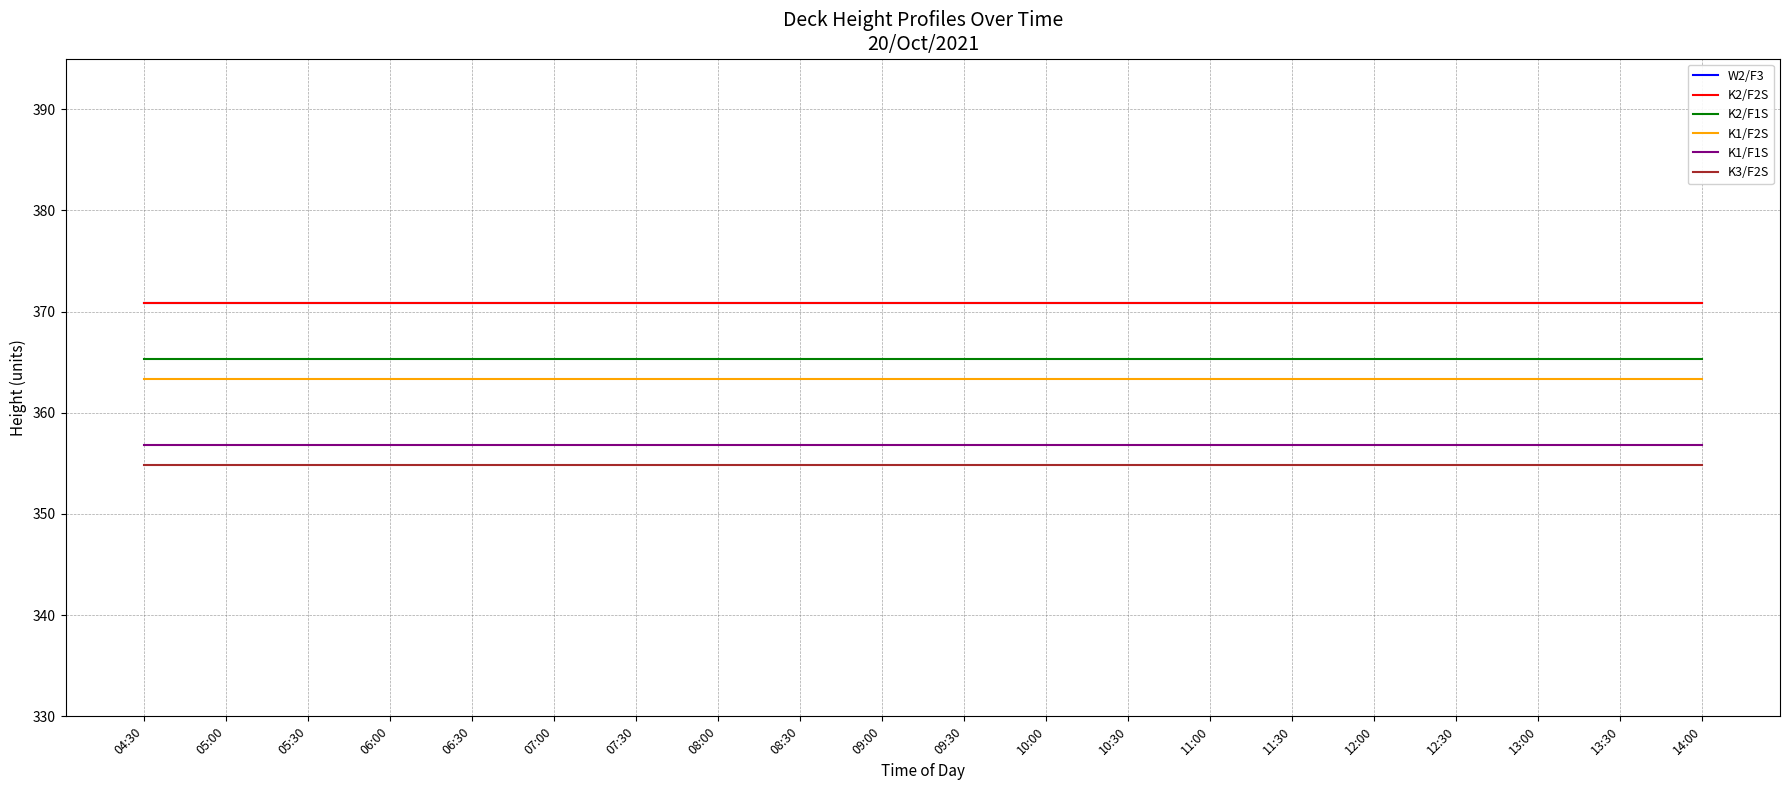

True or false: K1/F2S and K2/F2S intersect in this chart.

False